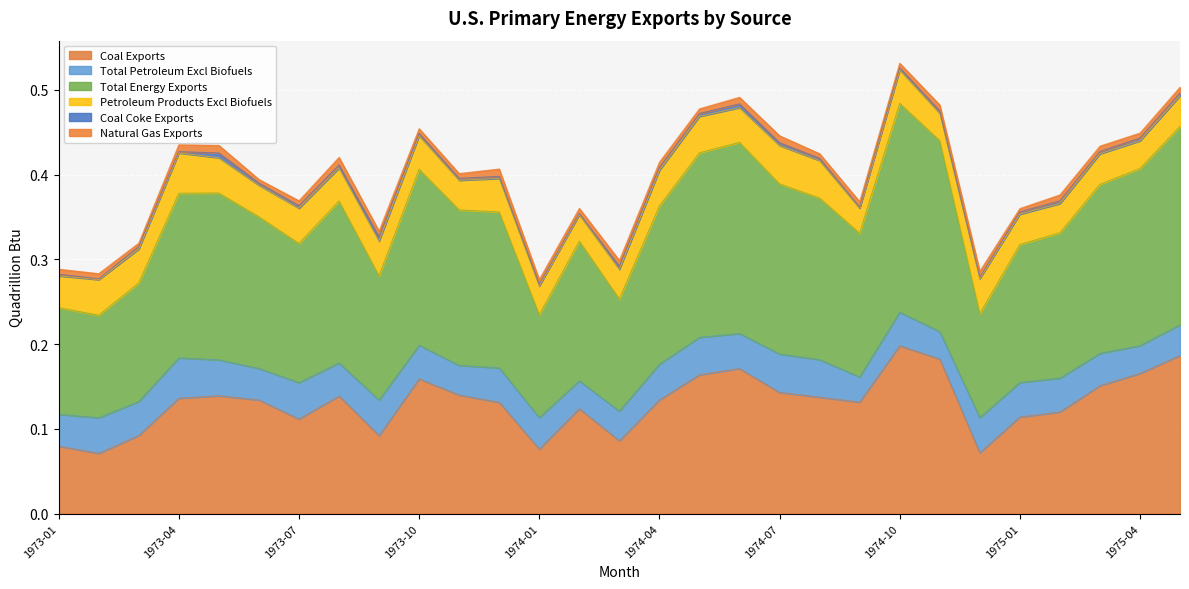

Which series has the widest spread of values?

Coal Exports